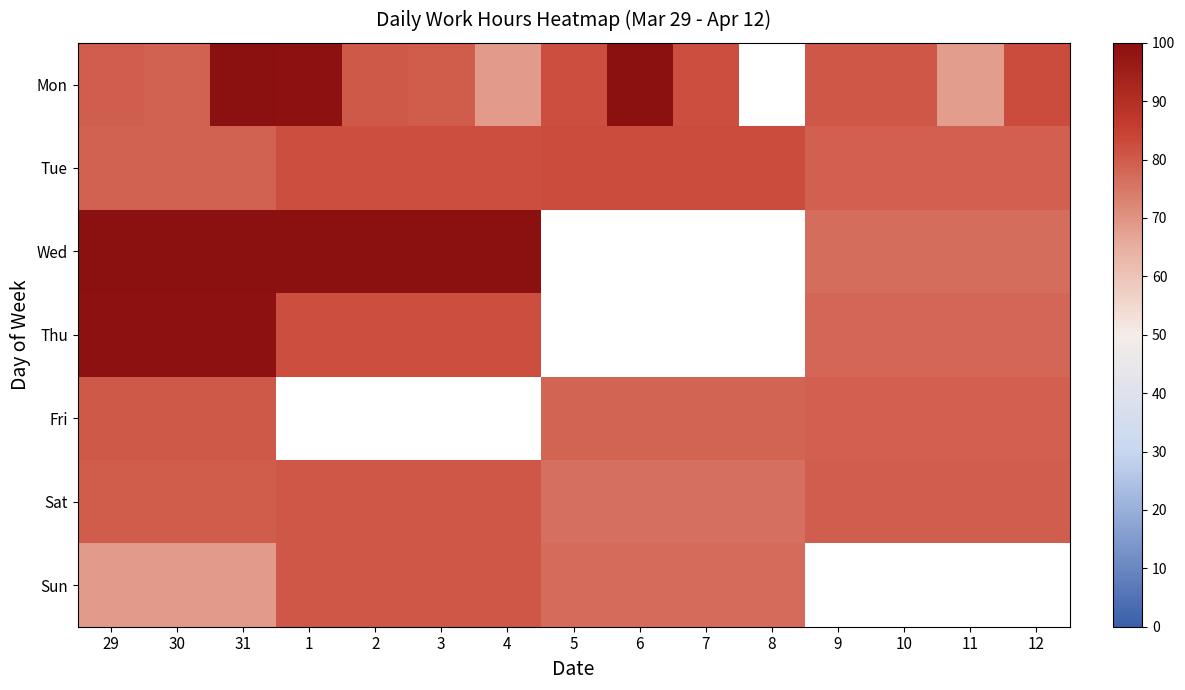

How many data points in Sun are less than 80?

7